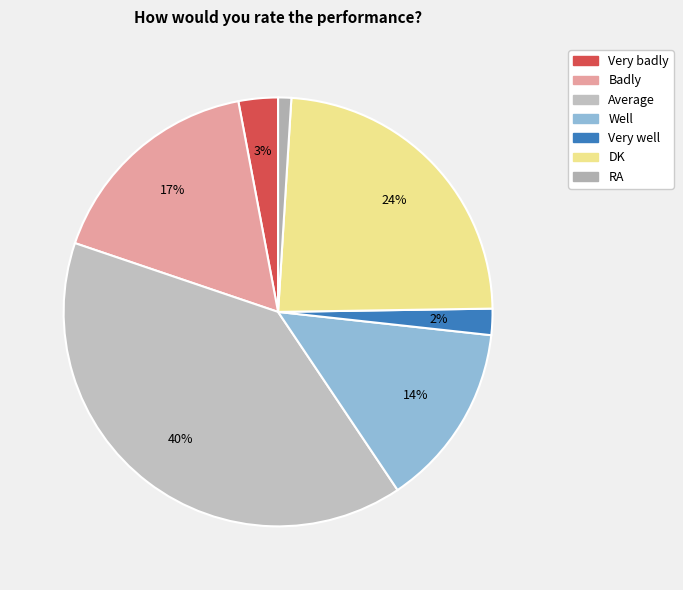

How many segments does this pie chart have?

7